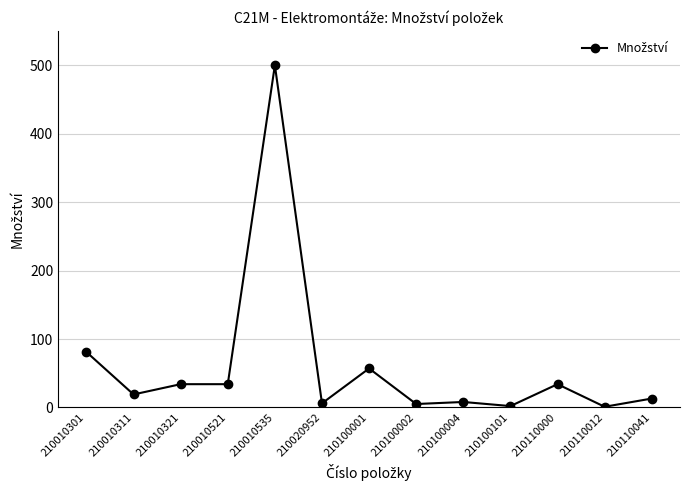

The value at 210010311 is 19. True or false?

True